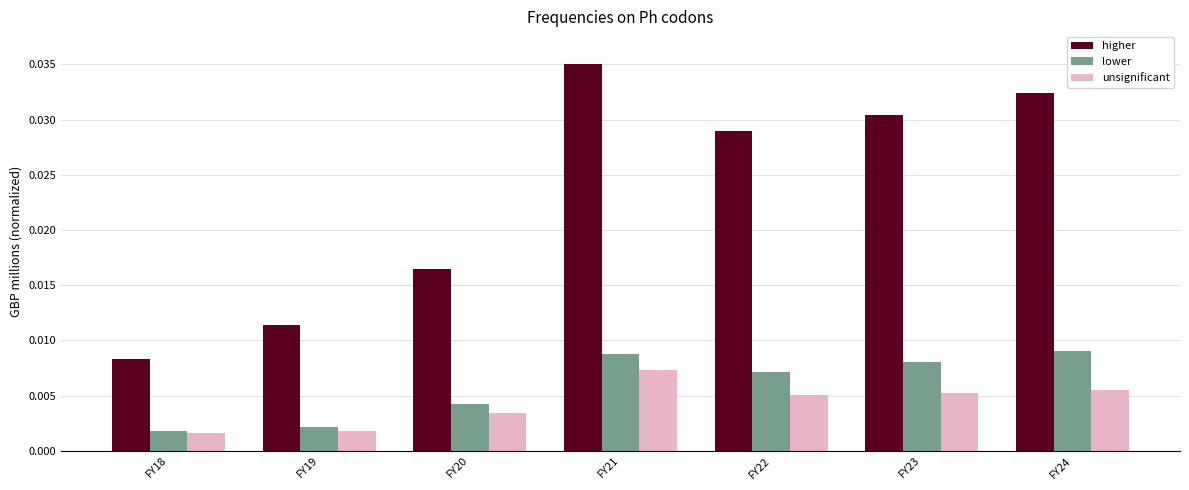

Does the chart contain any negative values?

No